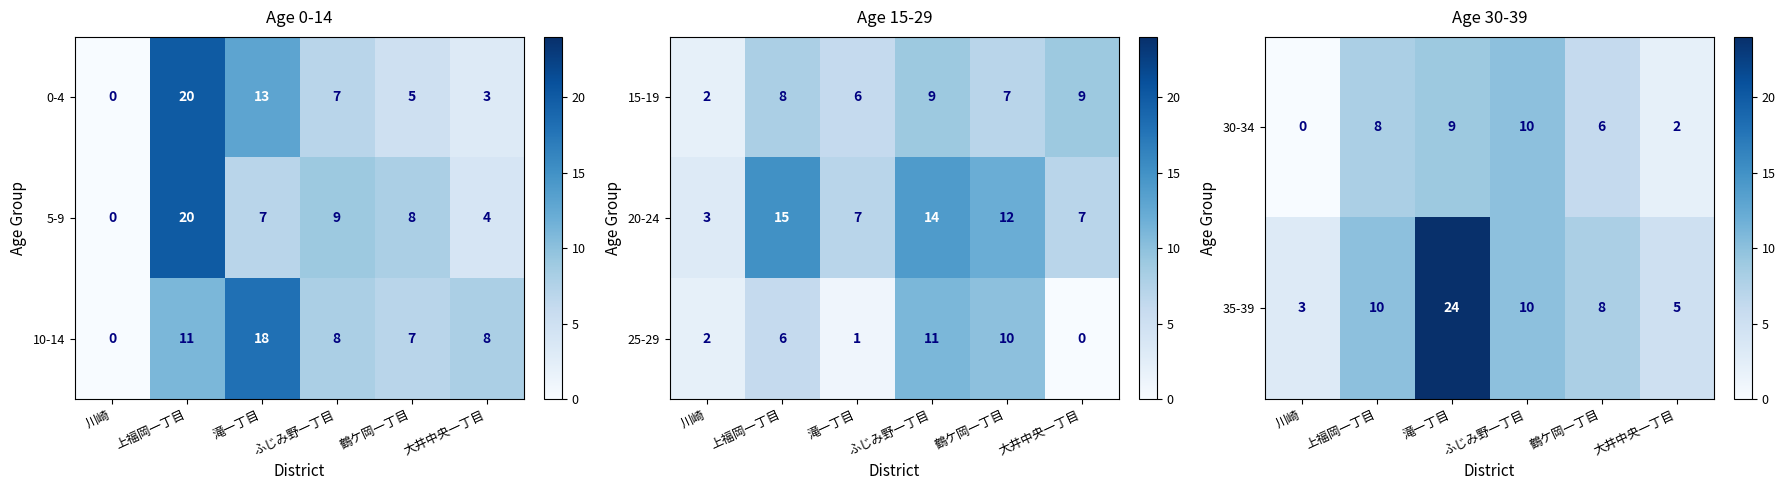

The 35-39 series shows 10 at ふじみ野一丁目. True or false?

True